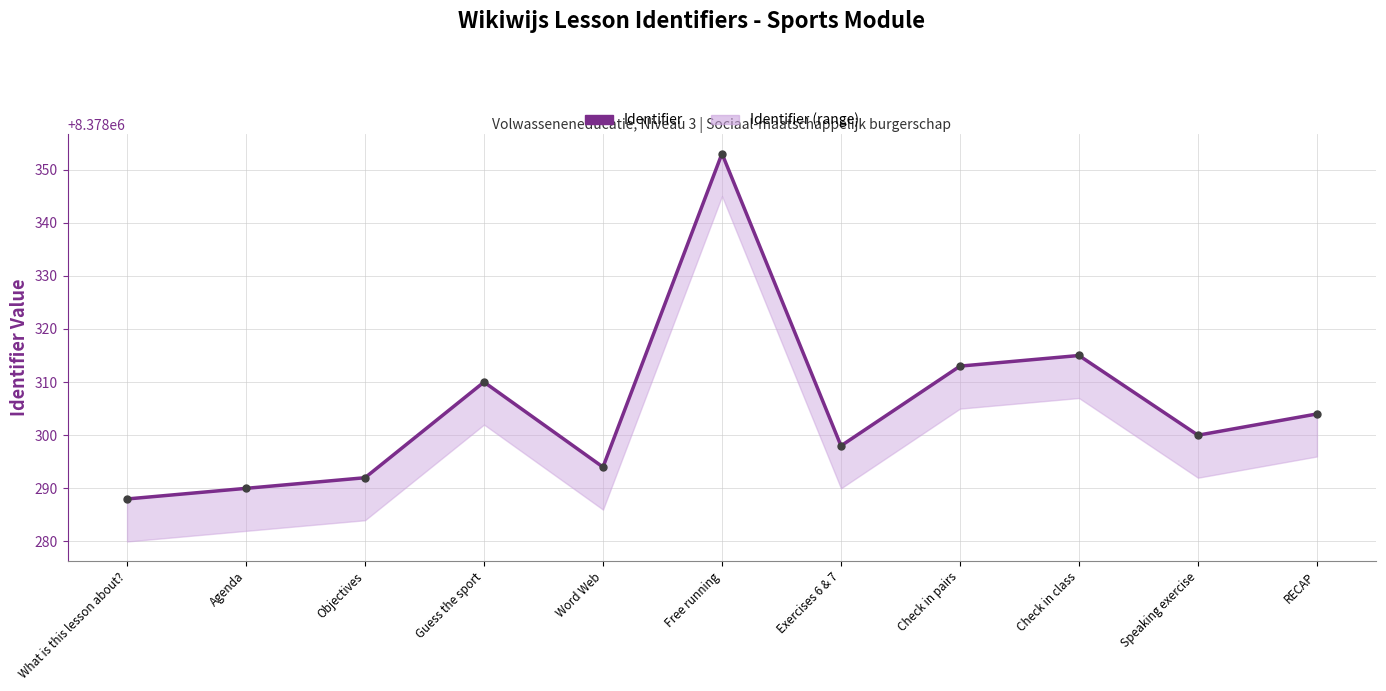

Count the number of data series in this chart.

2